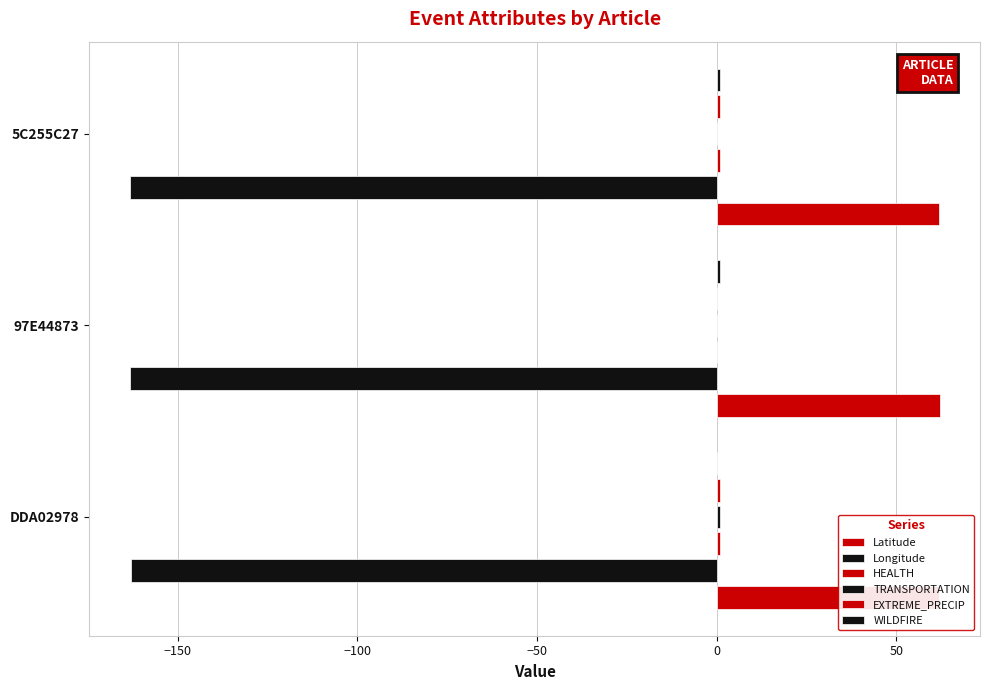

Reading left to right, what are all the values shown in this chart?

Latitude: 61.9	62.1	62.0
Longitude: -162.9	-163.2	-163.3
HEALTH: 1.0	0.0	1.0
TRANSPORTATION: 1.0	0.0	0.0
EXTREME_PRECIP: 1.0	0.0	1.0
WILDFIRE: 0.0	1.0	1.0